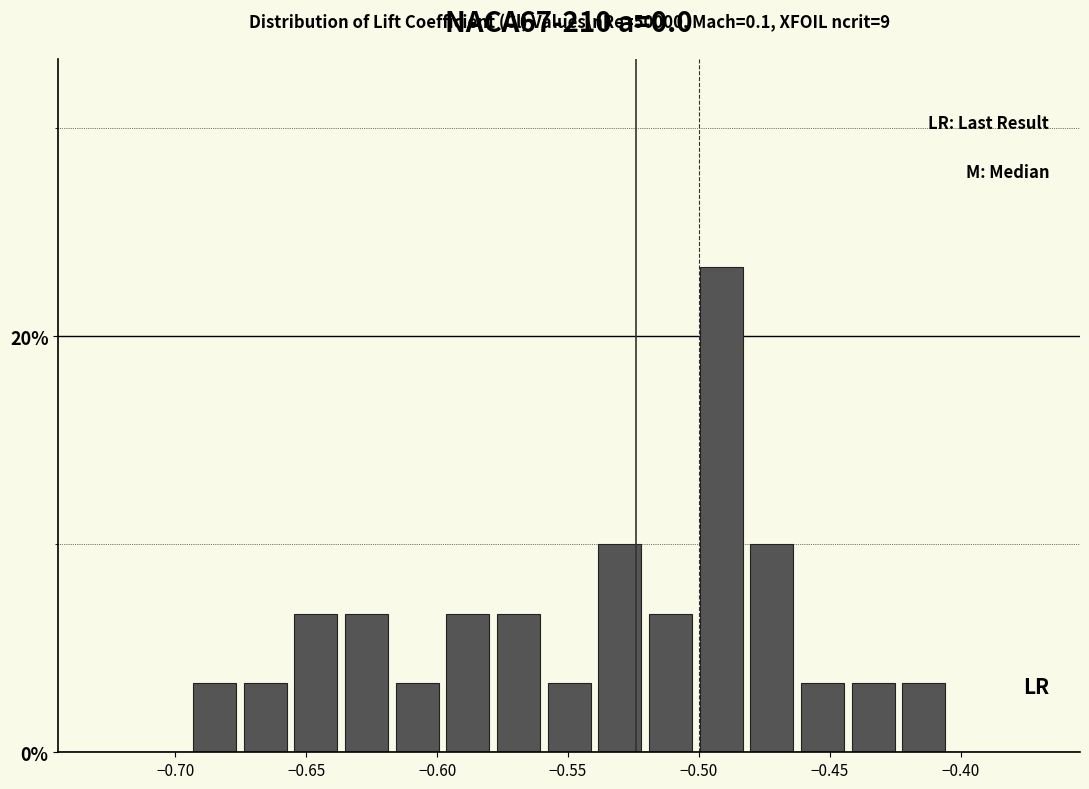

Around what value on the x-axis is the tallest bar? Give the approximate position of its centre, as read against the axis.

-0.490